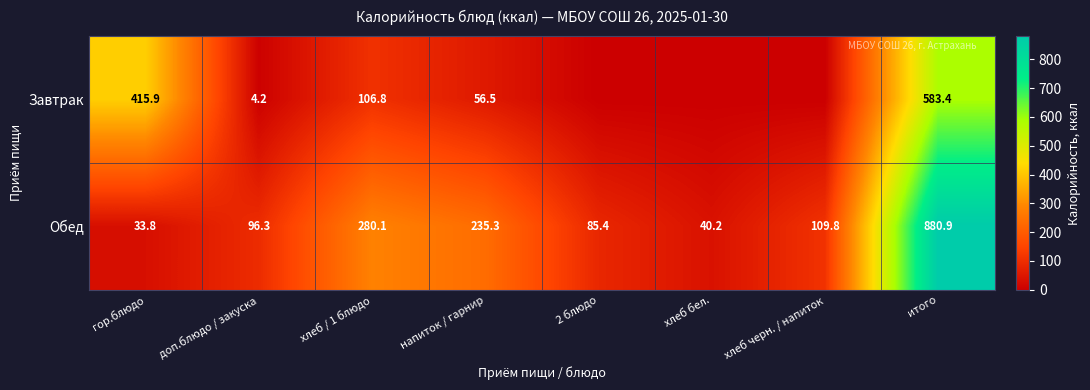

What is the difference between the maximum and second lowest values in the Обед series?

840.7